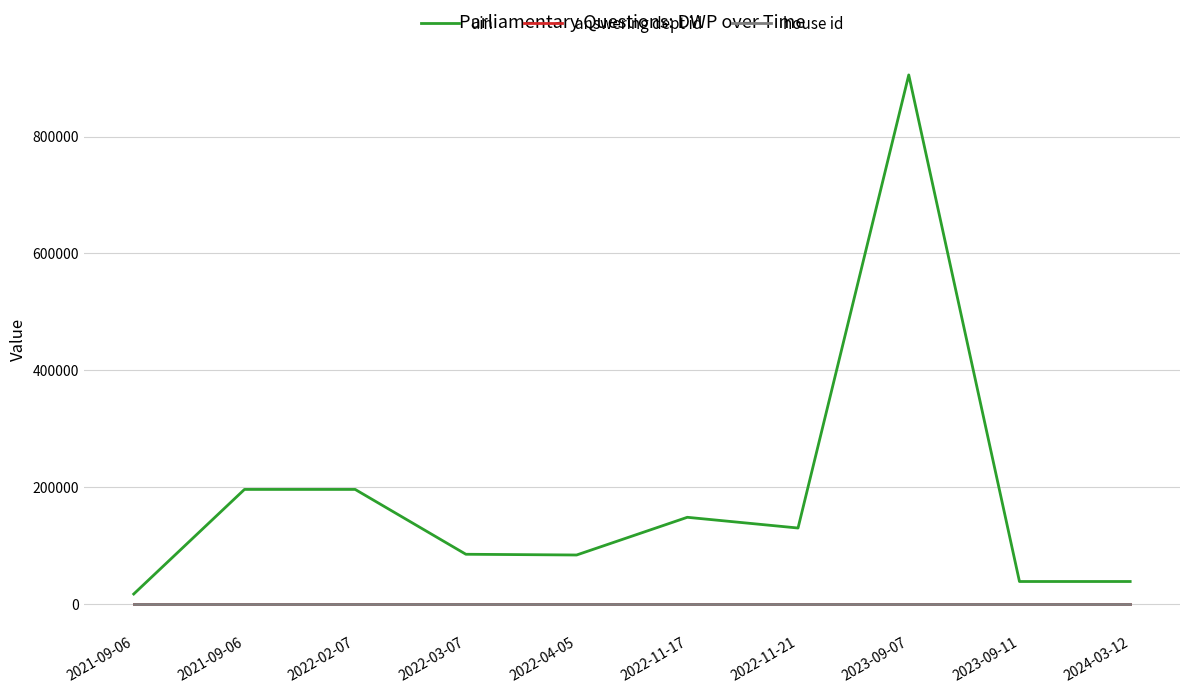

At which label is house id closest to 1?

2021-09-06